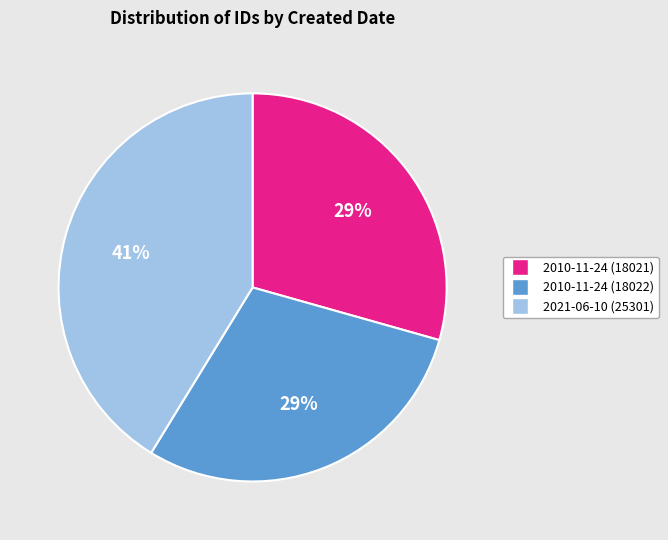

To the nearest percent, what percentage of the pie is 2010-11-24 (18022)?

29%